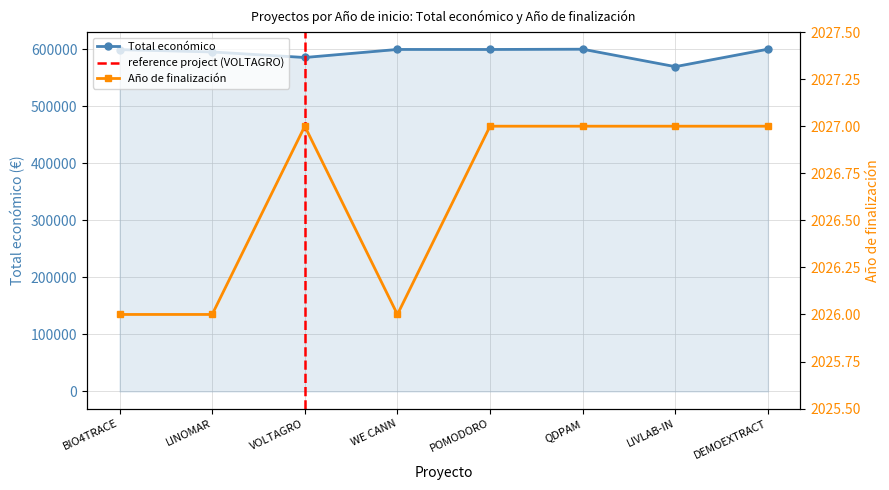

Rank the series by their average value, from lowest to highest.

Año de finalización, Total económico